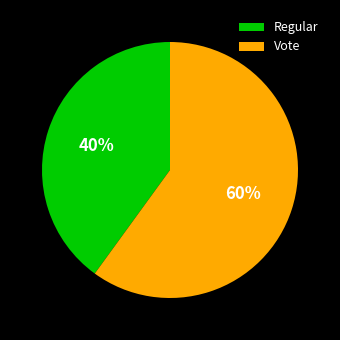

Approximately how many times larger is the value at Vote compared to Regular?

1.5